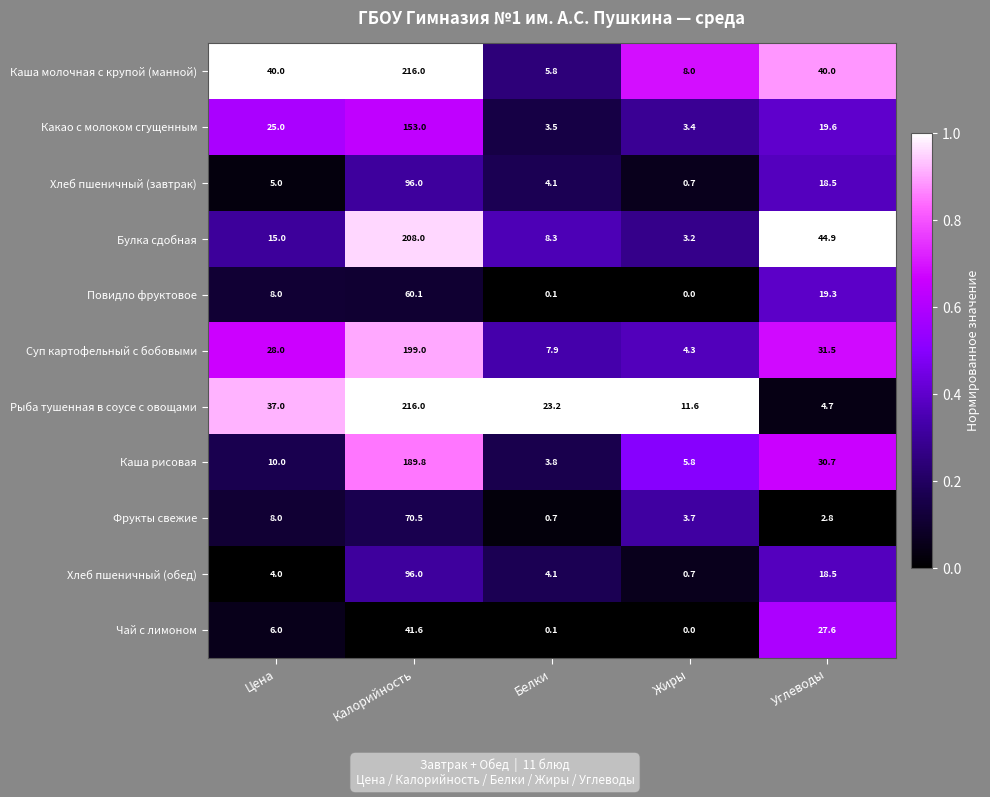

Which category has the lowest value across all series?

Жиры